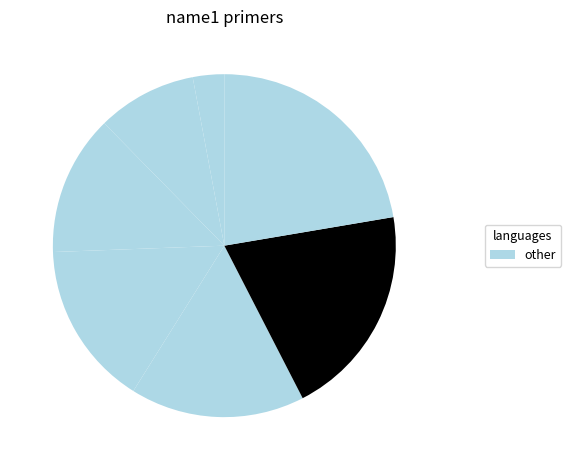

Count the number of slices in the pie.

7